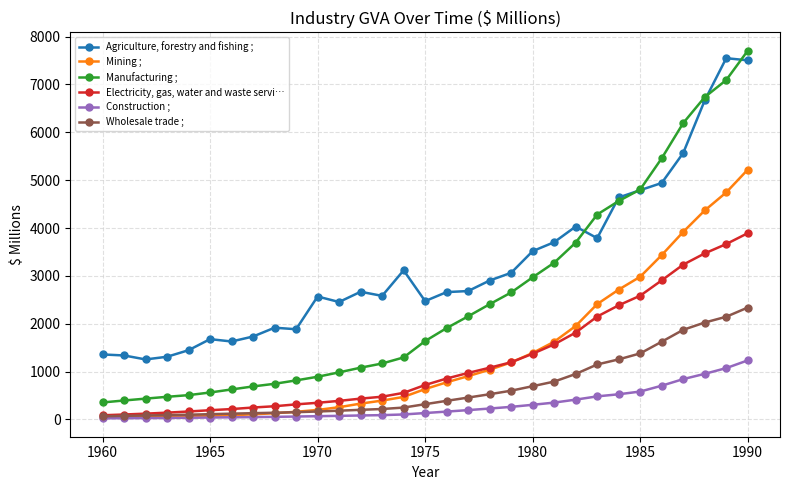

Which series has the widest spread of values?

Manufacturing ;